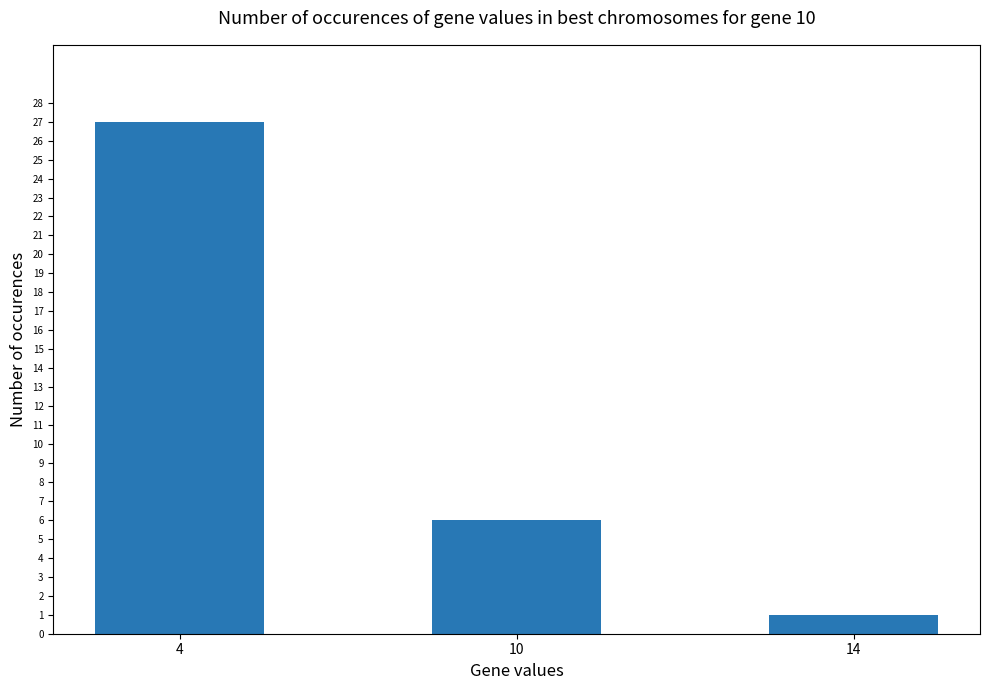

Count the values in the range 1 to 27.

3